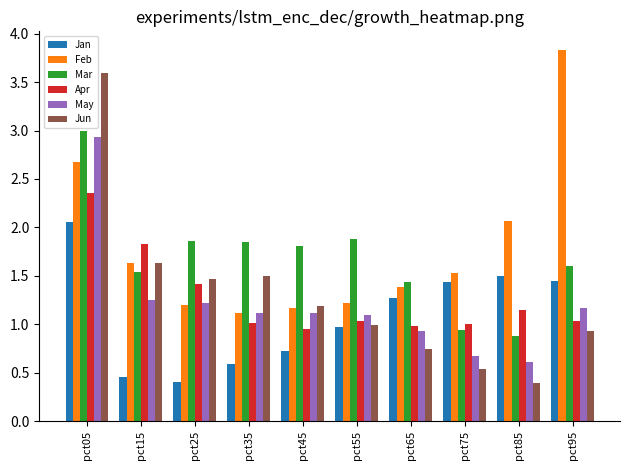

What is the sum of all May values?

12.1